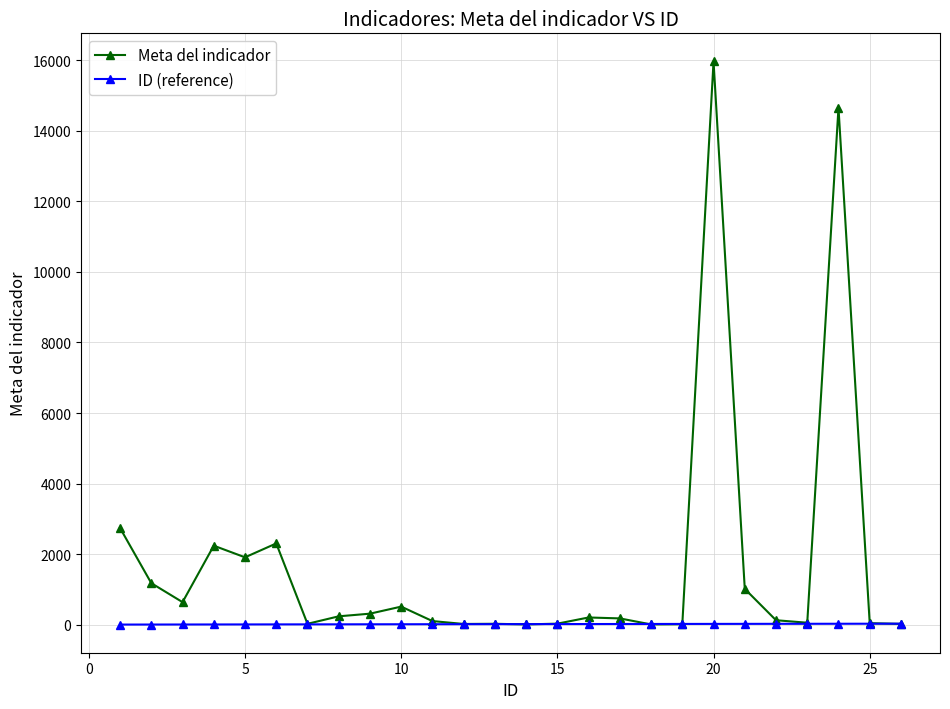

What is the highest value of the Meta del indicador series?

15969